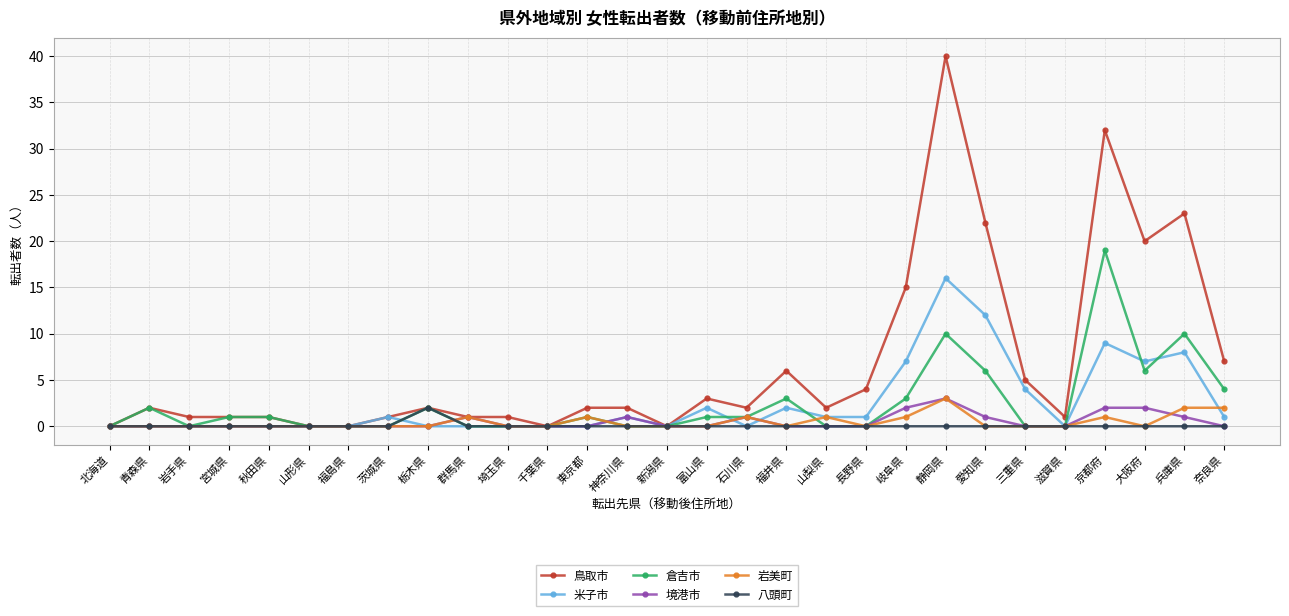

At which label does 八頭町 reach its peak?

栃木県